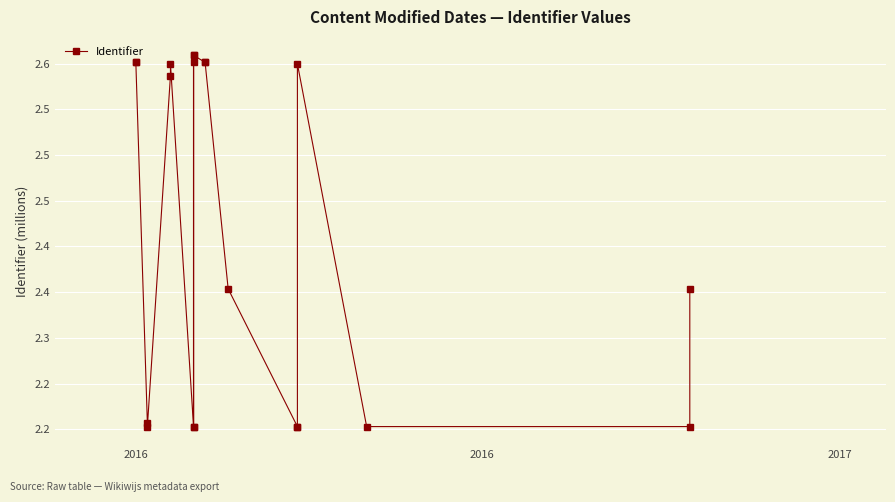

How many values are between 2 and 3?

20